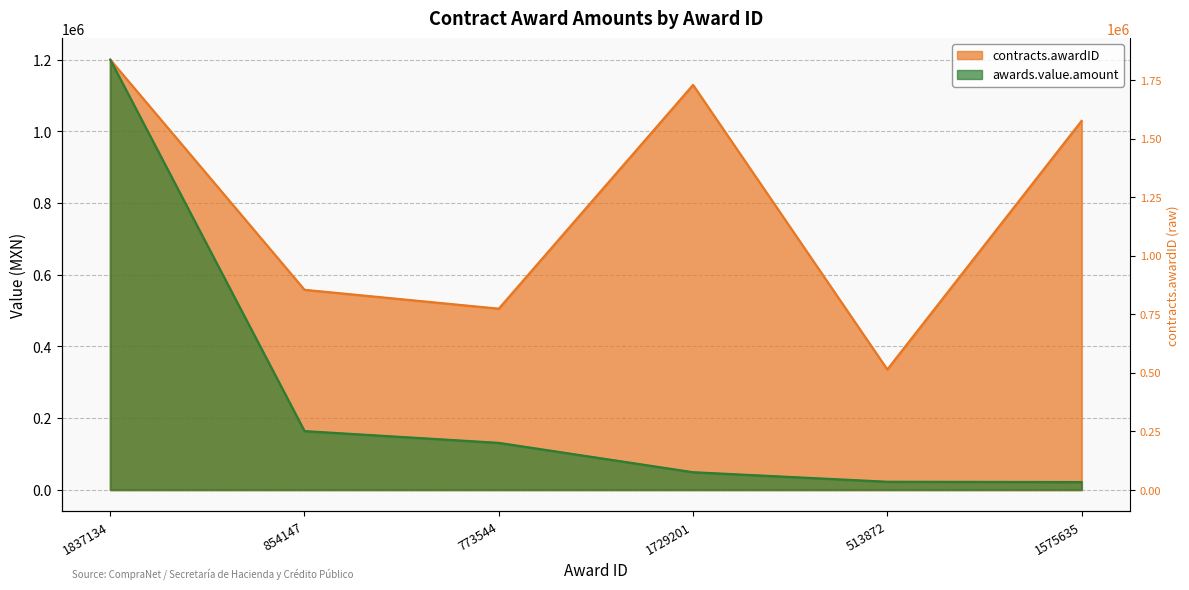

Where is the first local maximum for contracts.awardID?

1729201